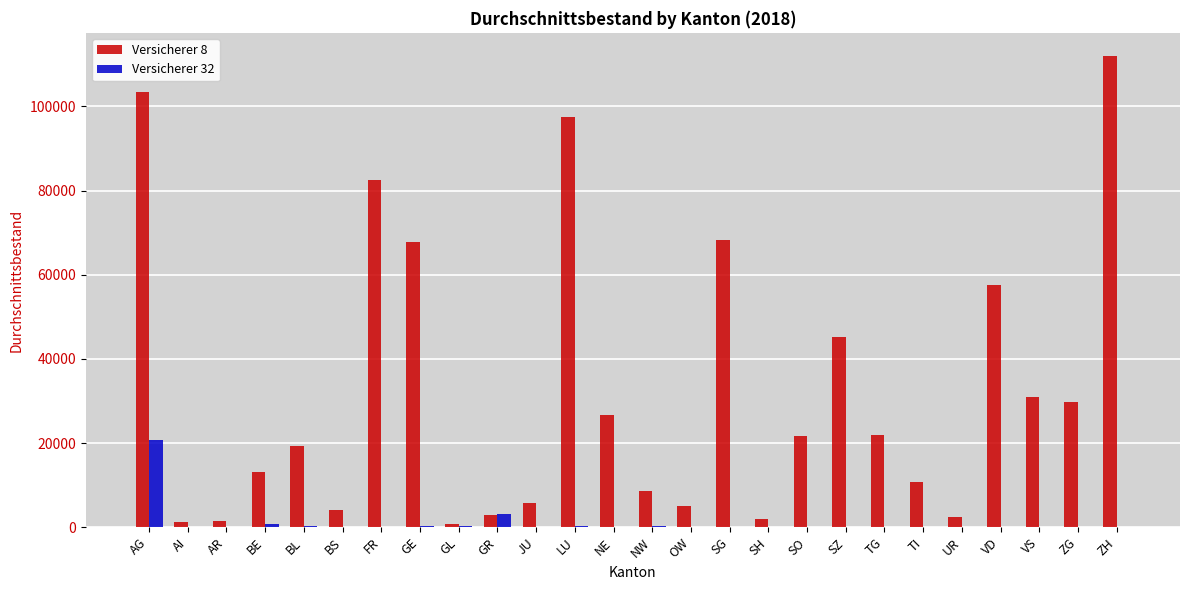

True or false: Versicherer 32 has a value of 0.0 at TG.

True